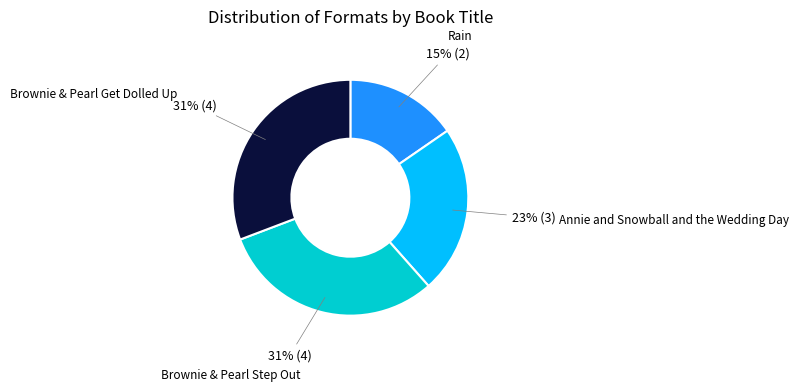

What is the smallest slice in the pie chart?

Rain